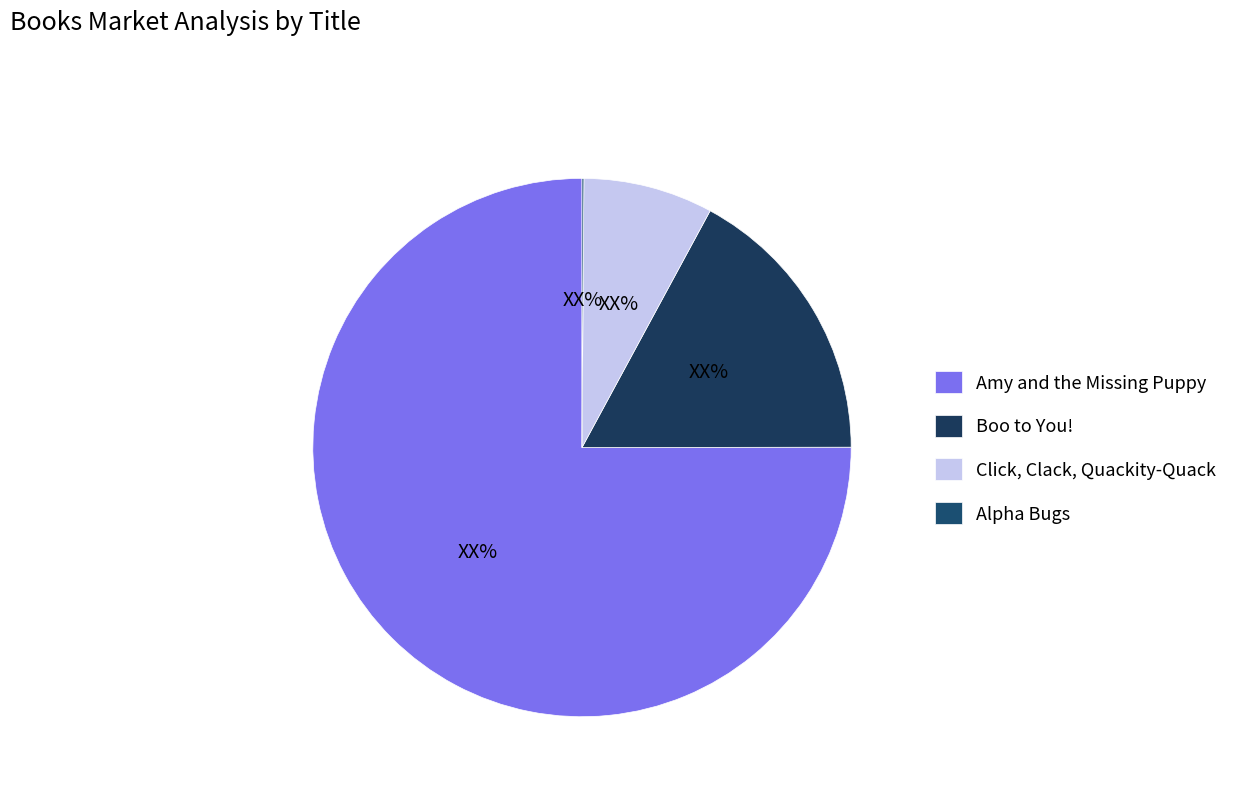

To the nearest percent, what is the average slice percentage?

25%